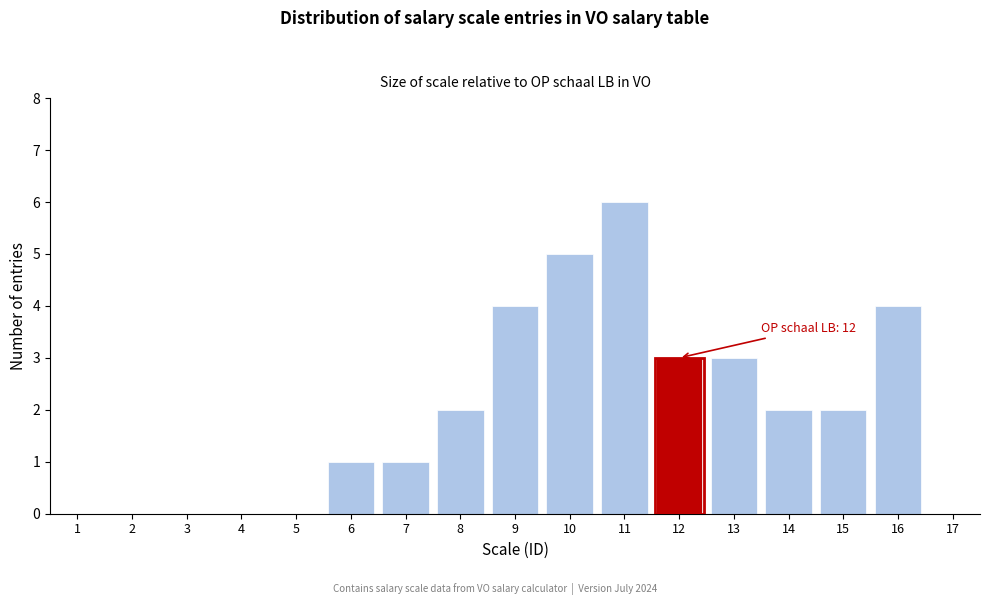

Reading right to left, transcribe all the data shown in this chart.

17=0	16=4	15=2	14=2	13=3	12=3	11=6	10=5	9=4	8=2	7=1	6=1	5=0	4=0	3=0	2=0	1=0